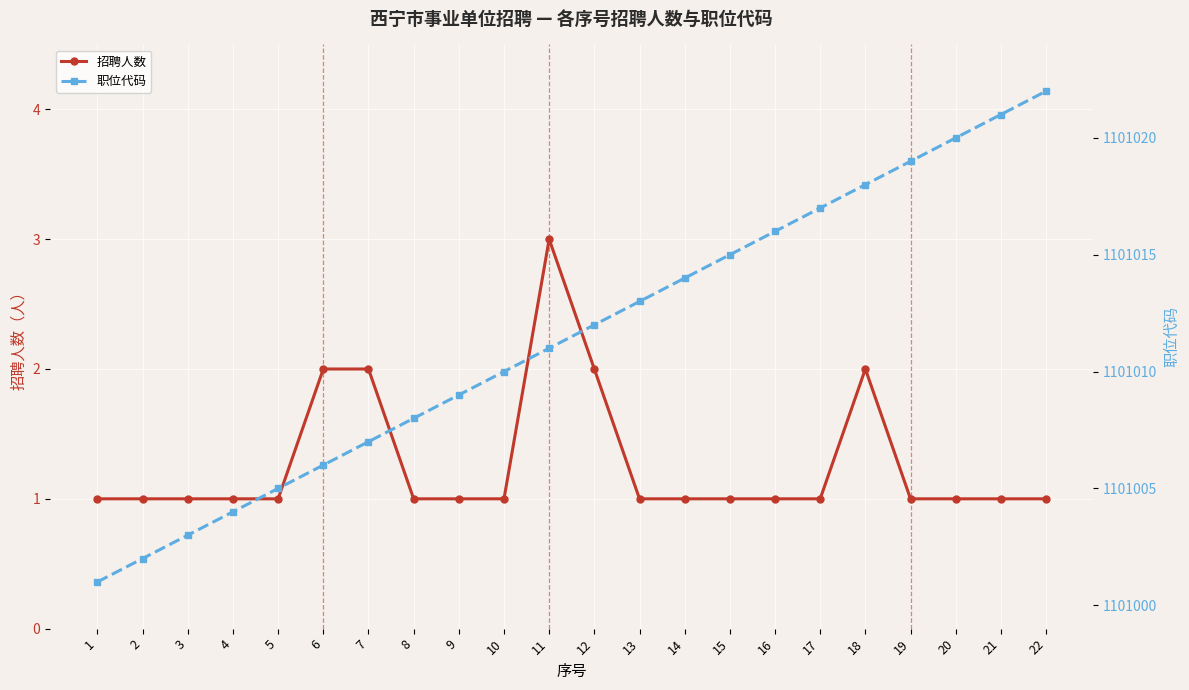

What are all the series names shown in the legend?

招聘人数, 职位代码